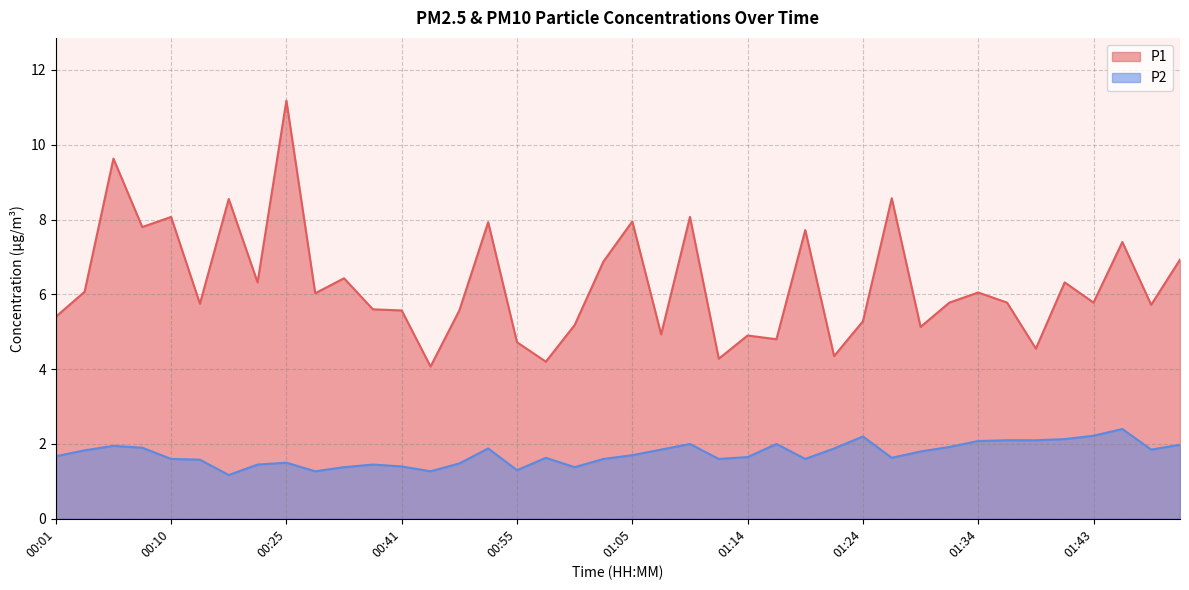

Which series changed the most between 01:26 and 01:39?

P1